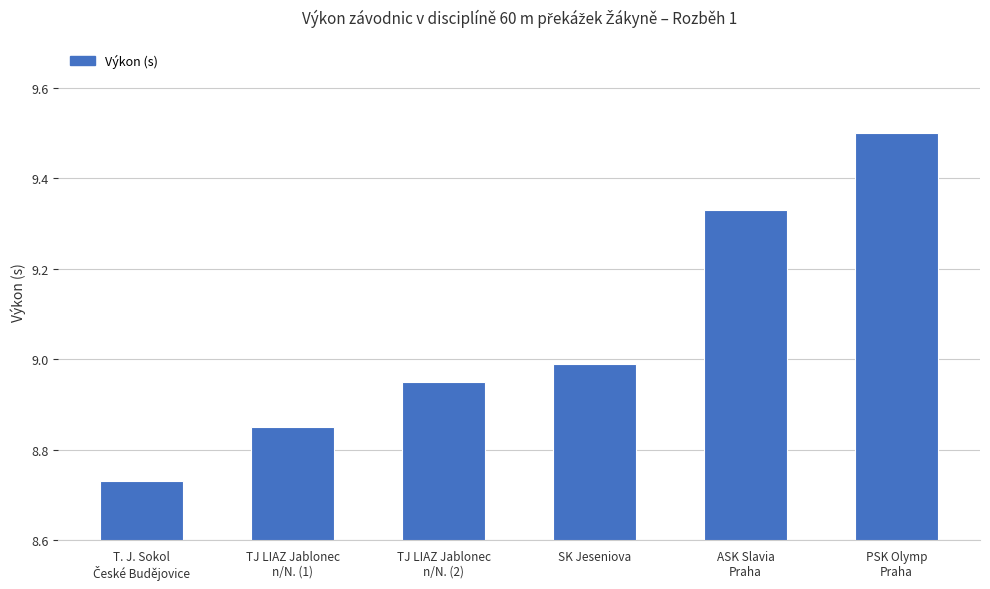

What position from the right is SK Jeseniova?

3